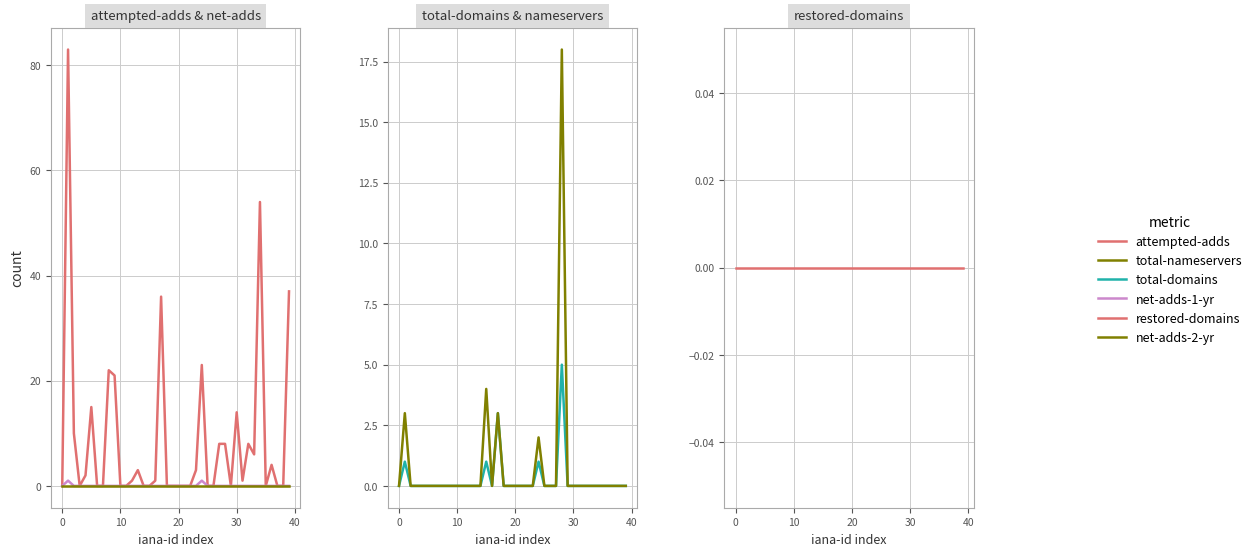

The value of attempted-adds at 9 is 21. True or false?

True